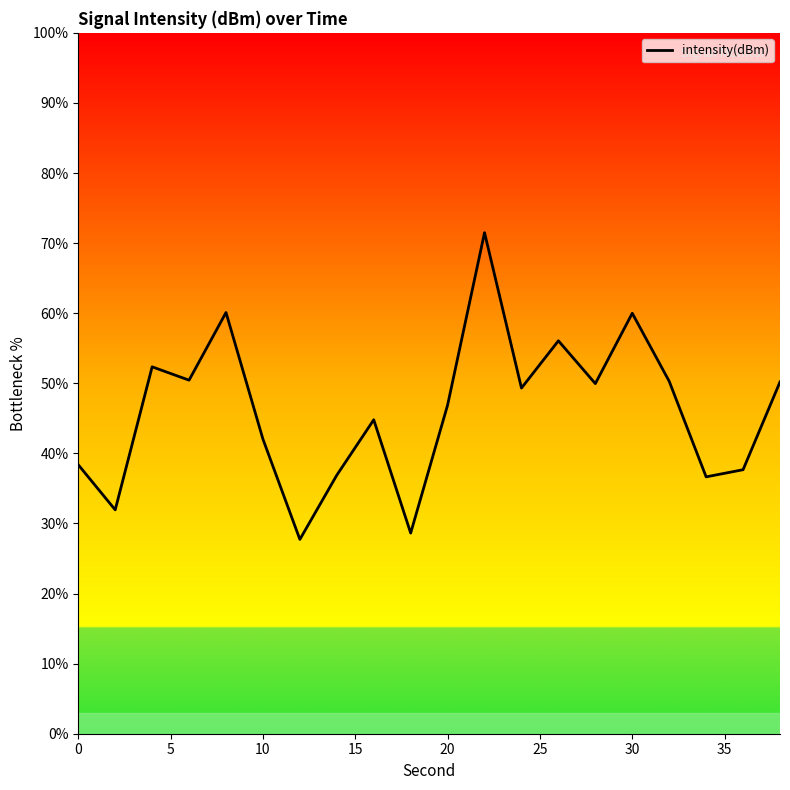

How many interior local valleys (lower than both neighbors) does the data have?

7